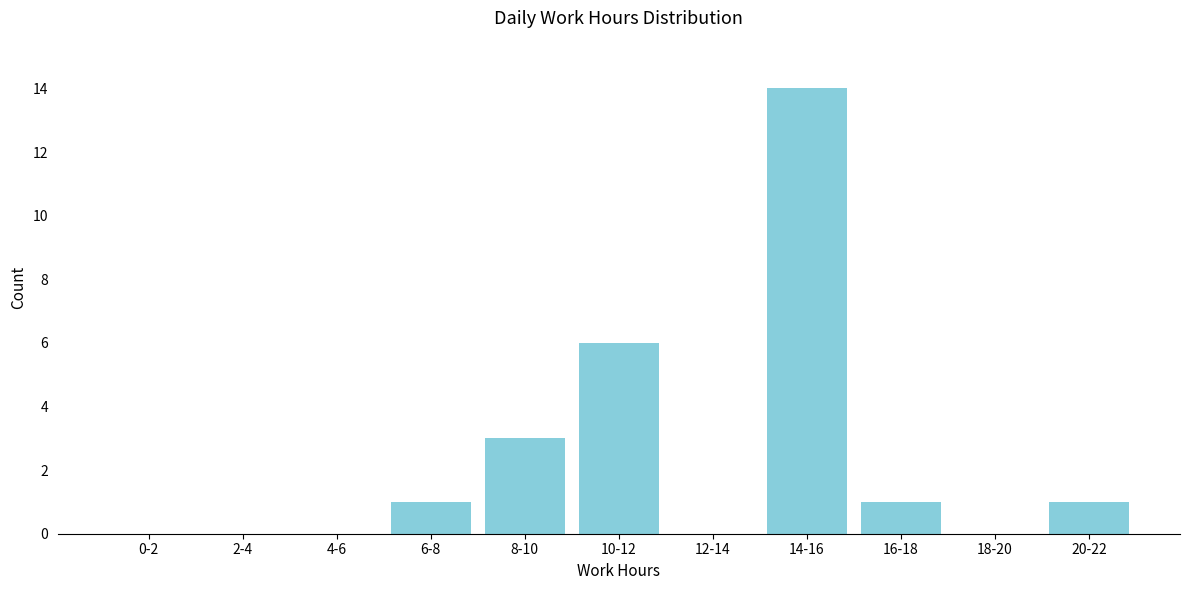

Reading left to right, list all the values displayed in this chart.

0-2=0	2-4=0	4-6=0	6-8=1	8-10=3	10-12=6	12-14=0	14-16=14	16-18=1	18-20=0	20-22=1